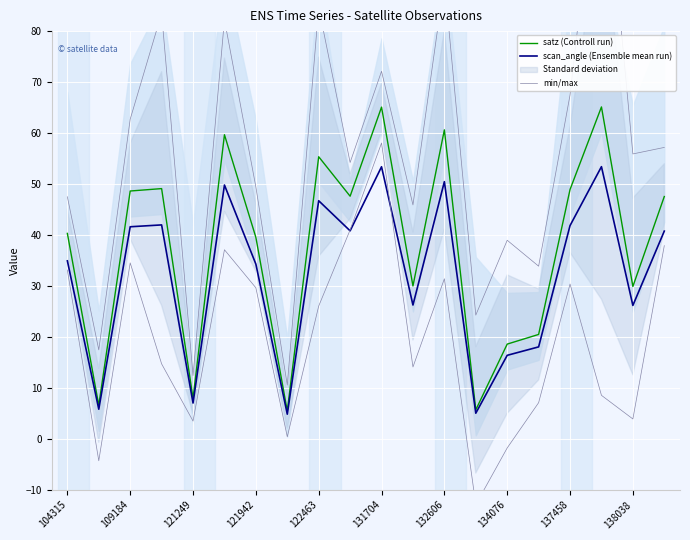

Rank the series by their average value, from highest to lowest.

min/max, satz (Controll run), scan_angle (Ensemble mean run)